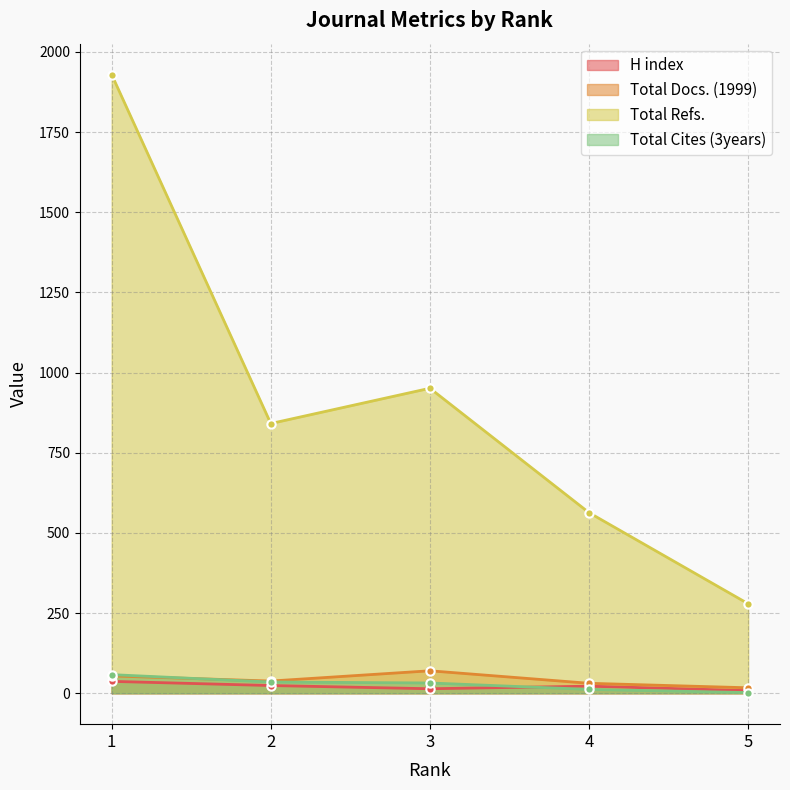

What is the spread (max minus min) of values at 3?

937